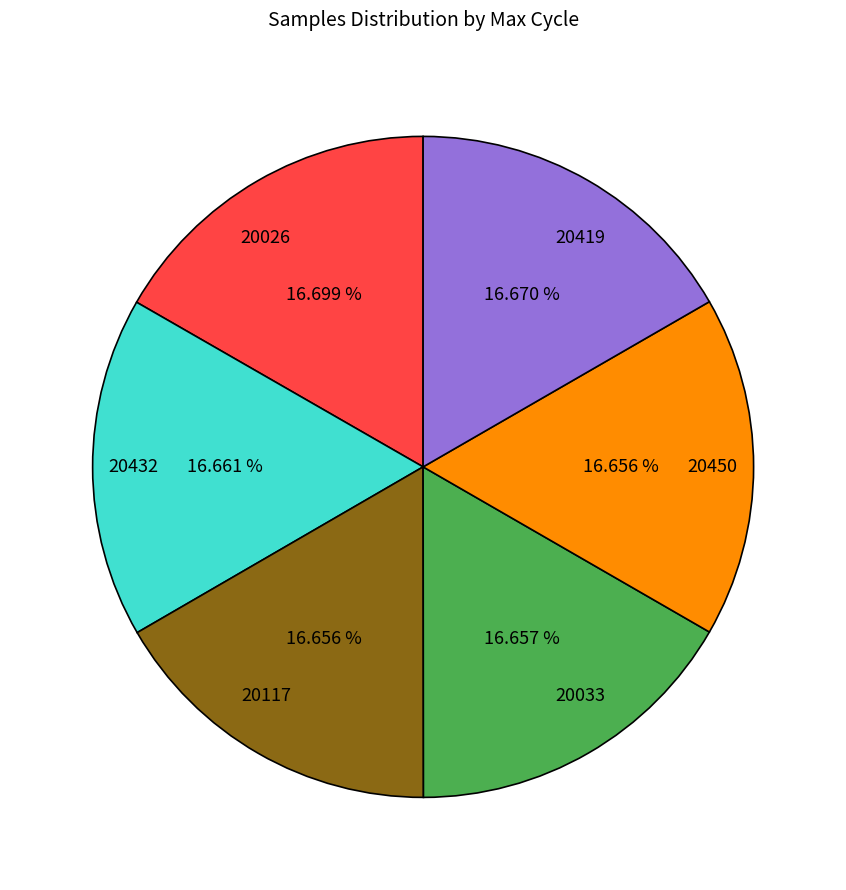

Is 20419 the majority of the pie?

No